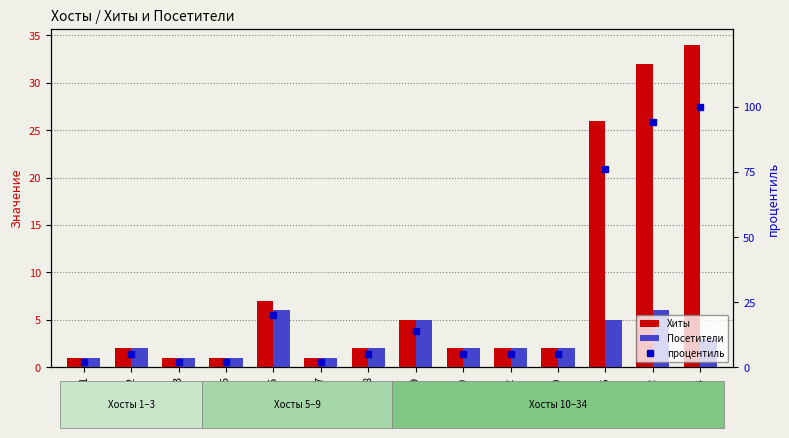

True or false: Посетители has a value of 1 at 3.

True